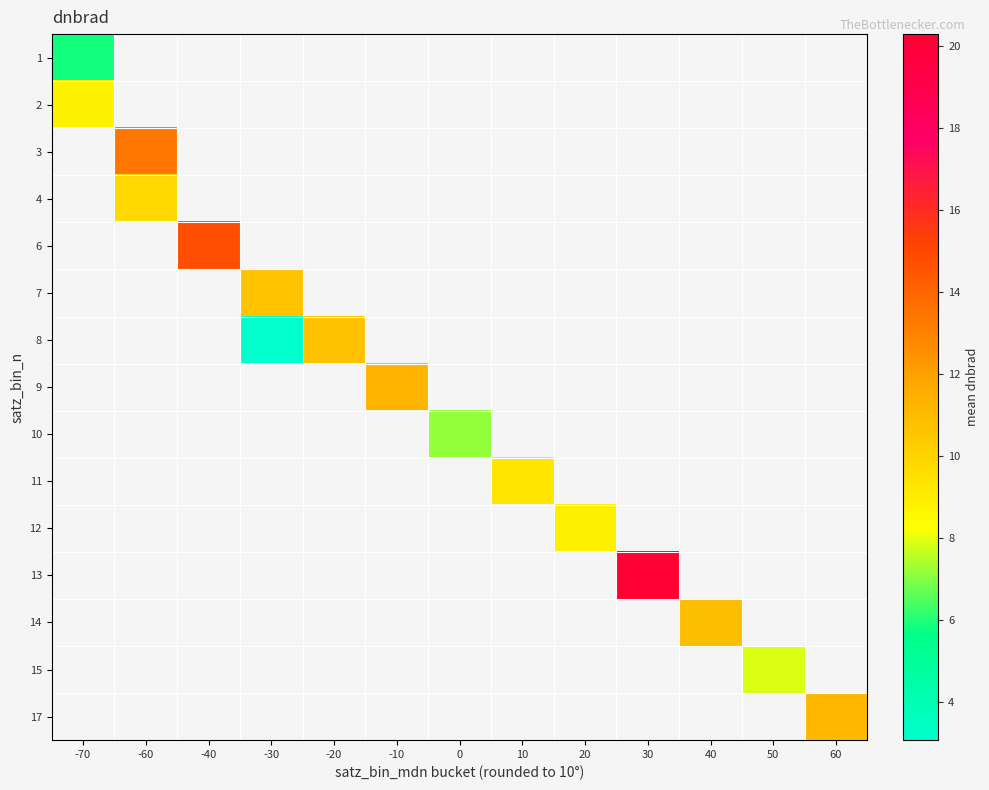

At how many categories does at least one series exceed 9?

9